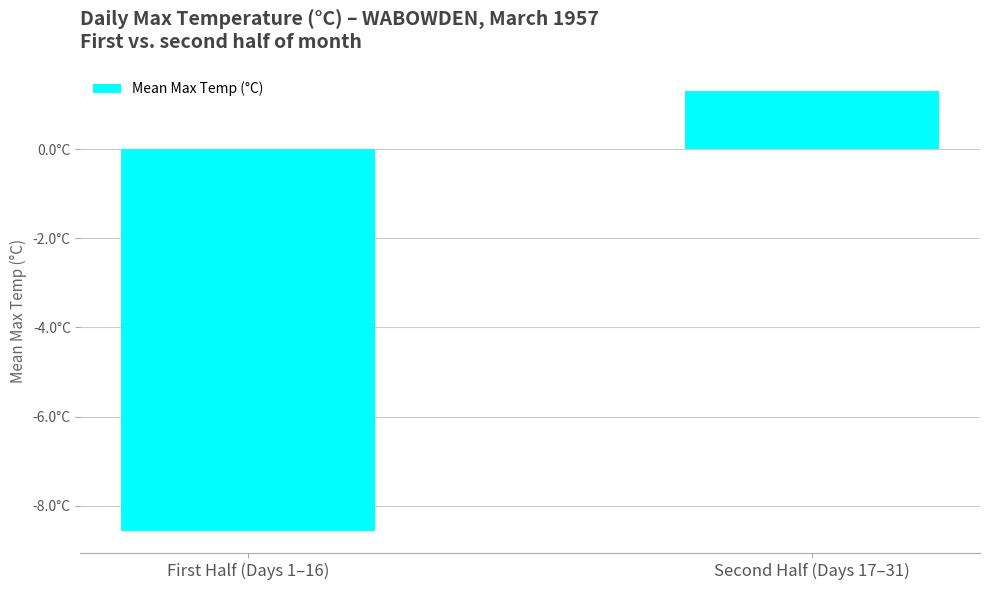

List the labels in order of value, smallest first.

First Half (Days 1–16), Second Half (Days 17–31)